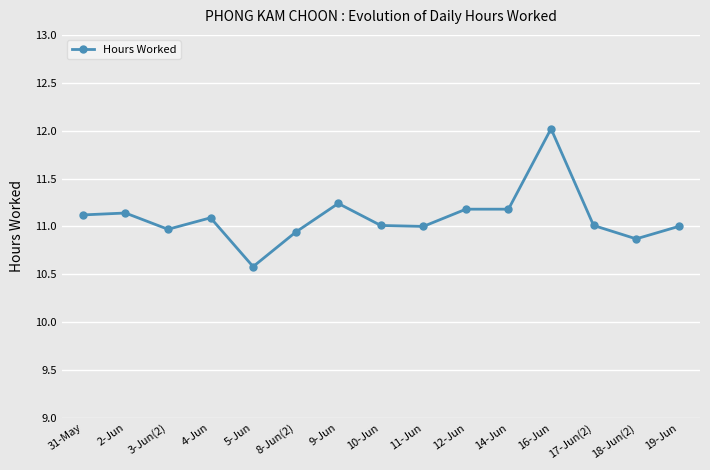

True or false: the data shows 4.4 at 16-Jun.

False